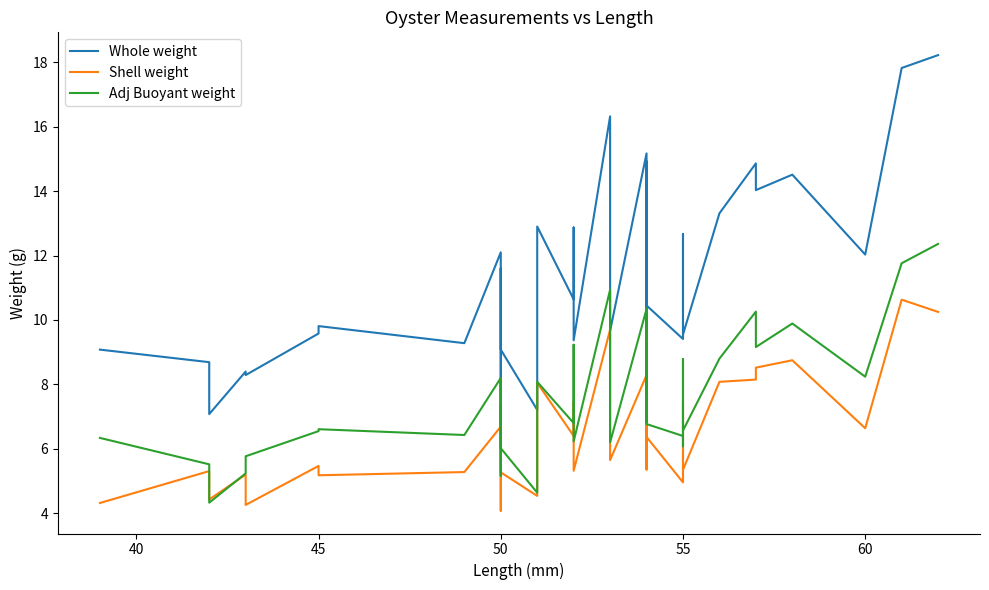

True or false: Shell weight and Whole weight cross at least once.

False